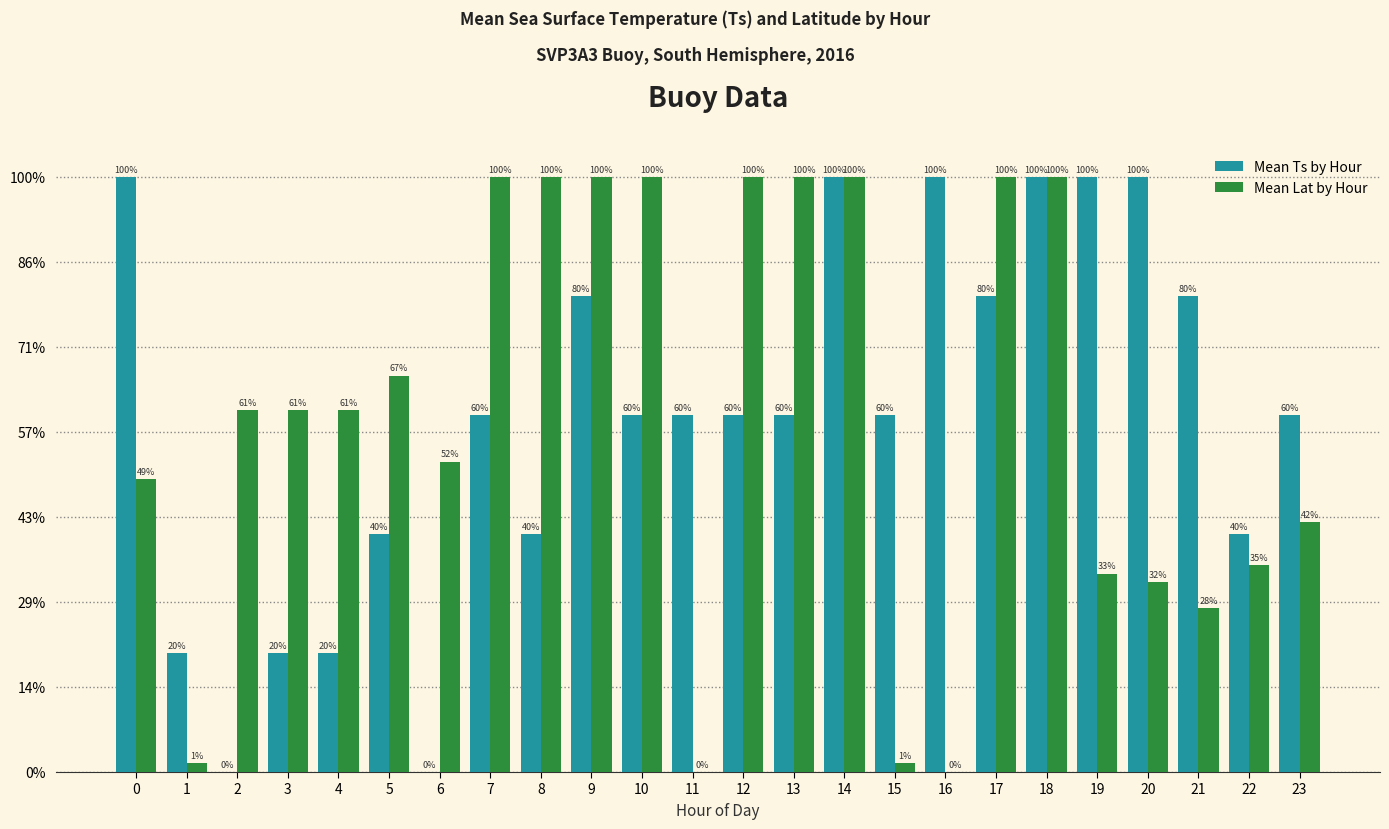

Reading left to right, transcribe all the data shown in this chart.

Mean Ts by Hour: 0=1.0	1=0.2	2=0.0	3=0.2	4=0.2	5=0.4	6=0.0	7=0.6	8=0.4	9=0.8	10=0.6	11=0.6	12=0.6	13=0.6	14=1.0	15=0.6	16=1.0	17=0.8	18=1.0	19=1.0	20=1.0	21=0.8	22=0.4	23=0.6
Mean Lat by Hour: 0=0.5	1=0.0	2=0.6	3=0.6	4=0.6	5=0.7	6=0.5	7=1.0	8=1.0	9=1.0	10=1.0	11=0.0	12=1.0	13=1.0	14=1.0	15=0.0	16=0.0	17=1.0	18=1.0	19=0.3	20=0.3	21=0.3	22=0.3	23=0.4